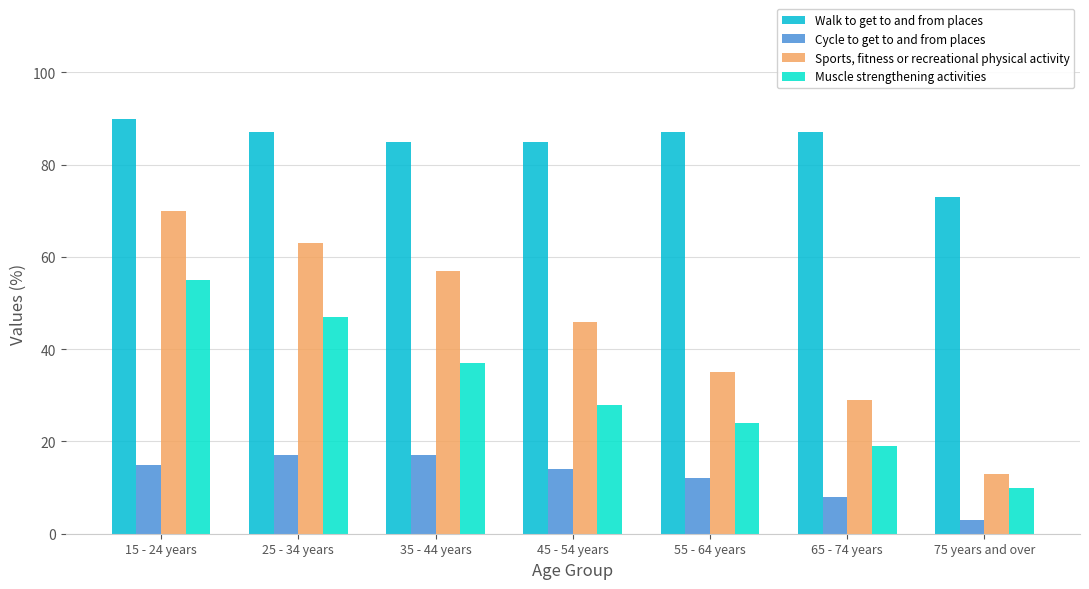

Which series has the largest range (max minus min)?

Sports, fitness or recreational physical activity